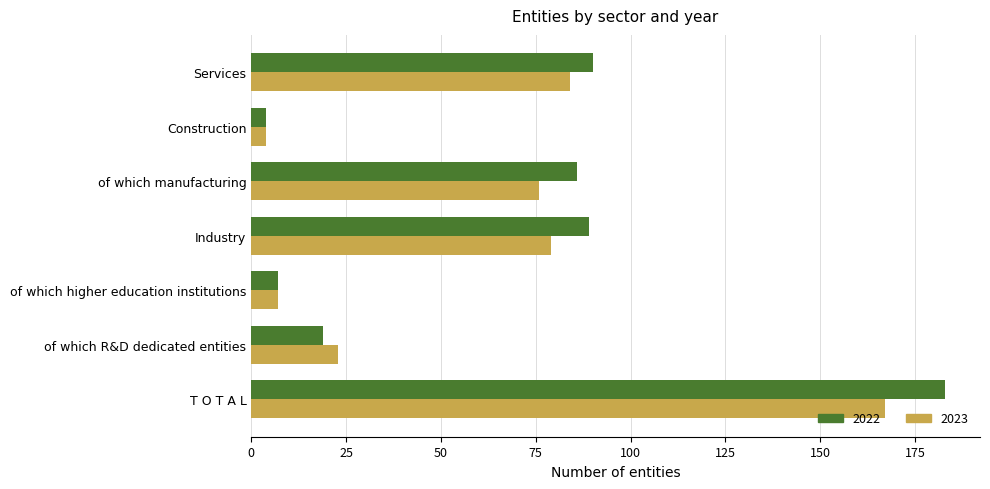

At Industry, list the series in order from largest to smallest.

2022, 2023